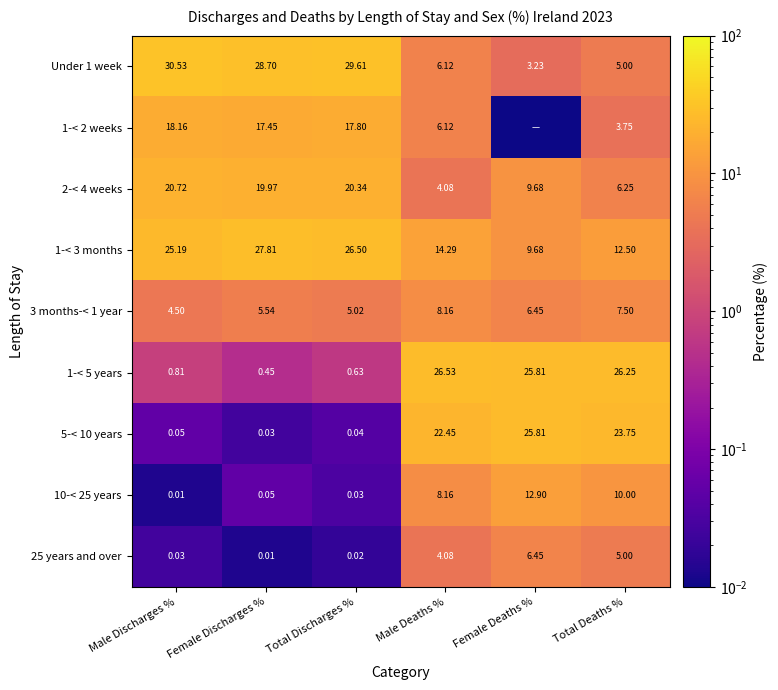

How many values in the 3 months-< 1 year series exceed 6?

3